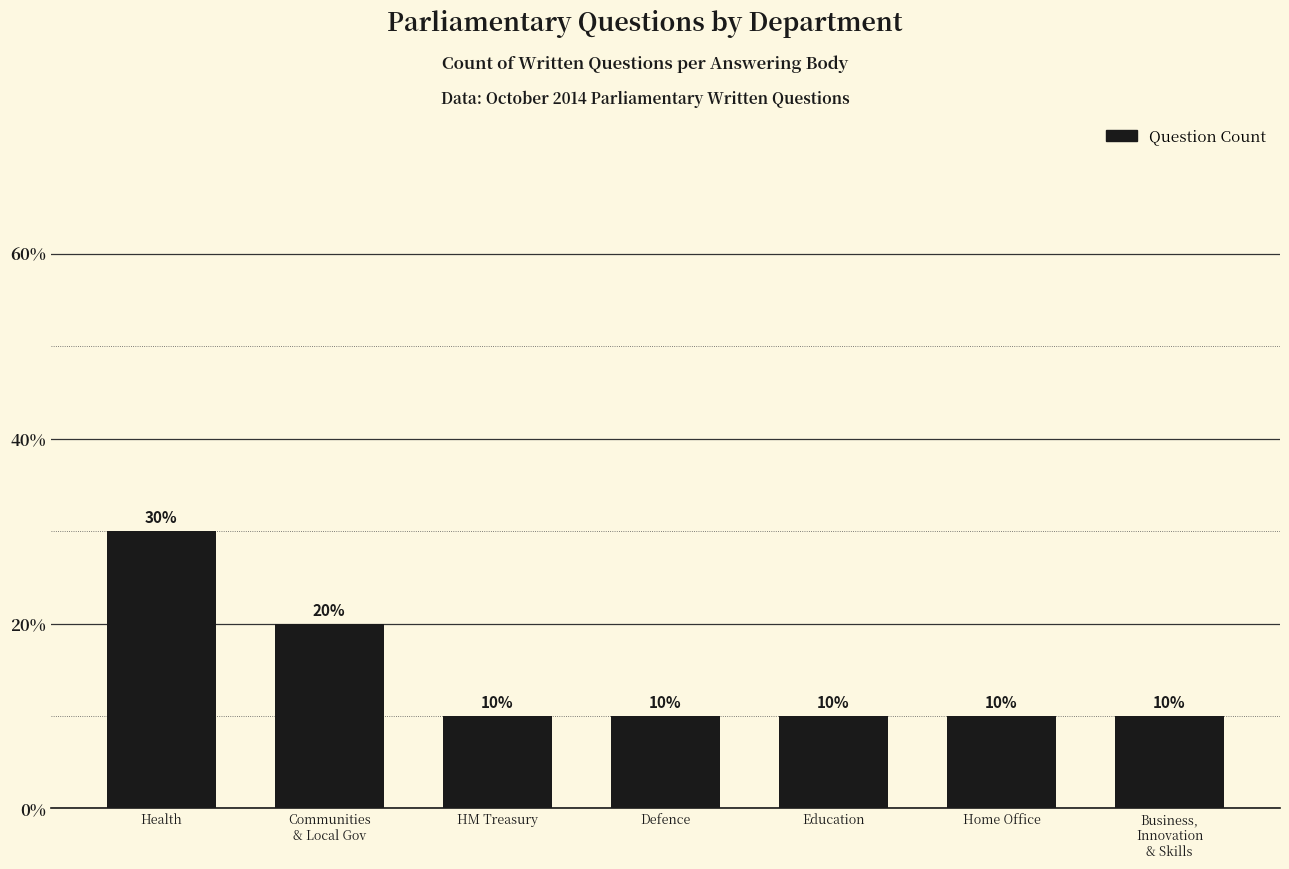

The chart shows a value of 17 at Education. True or false?

False